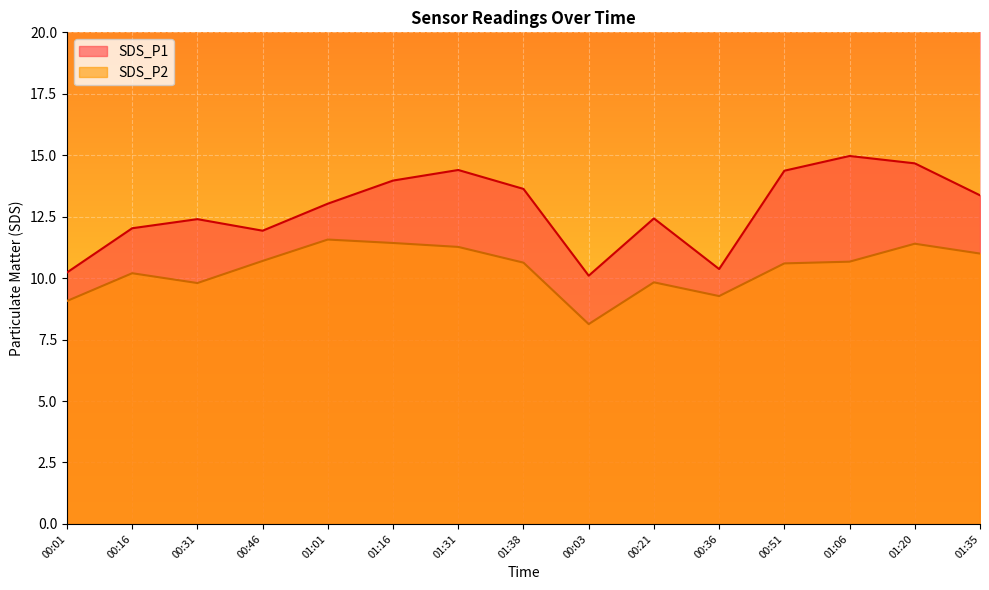

Which series has the largest total across all categories?

SDS_P1